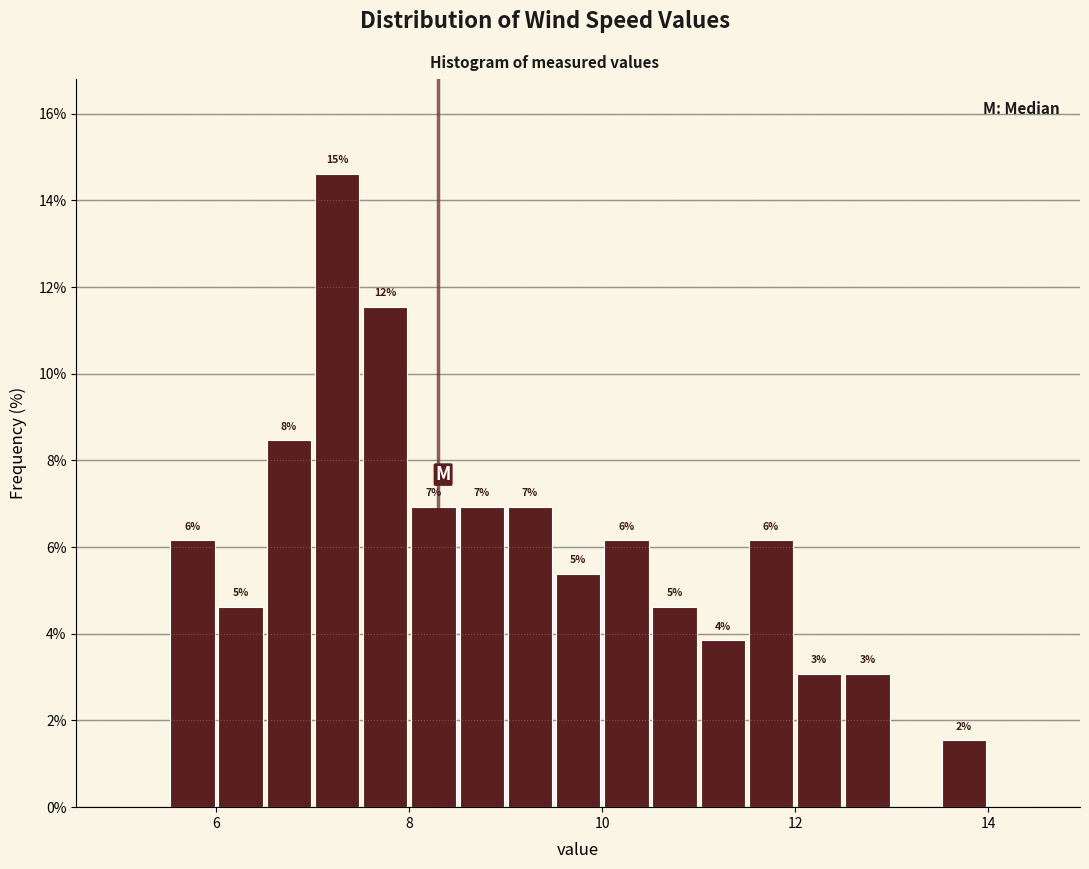

Read against the x-axis, roughly where is the centre of the tallest bar?

7.2